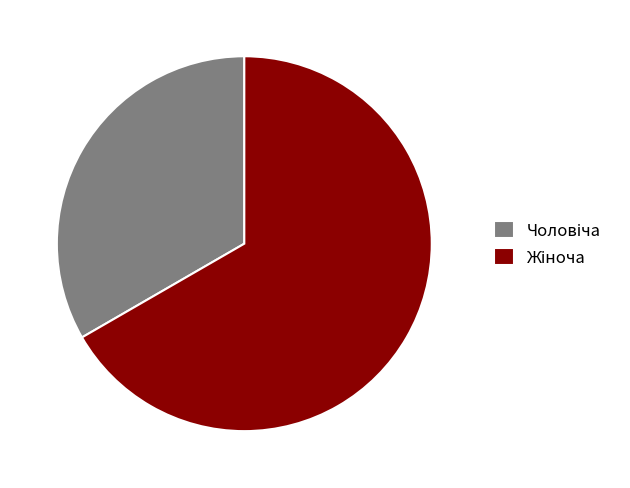

Does any single category account for the majority?

Yes